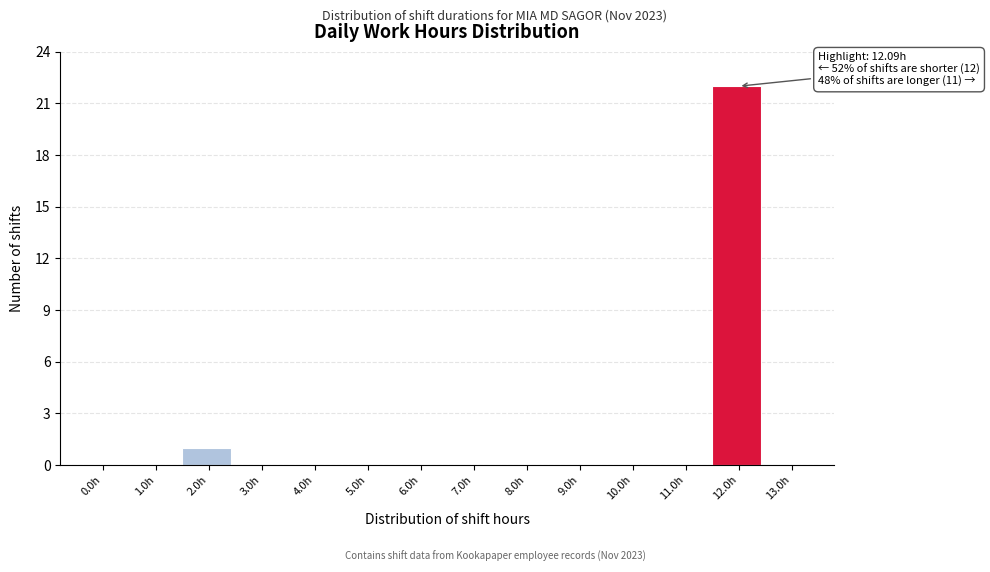

Reading left to right, list all the values displayed in this chart.

0.0h=0	1.0h=0	2.0h=1	3.0h=0	4.0h=0	5.0h=0	6.0h=0	7.0h=0	8.0h=0	9.0h=0	10.0h=0	11.0h=0	12.0h=22	13.0h=0